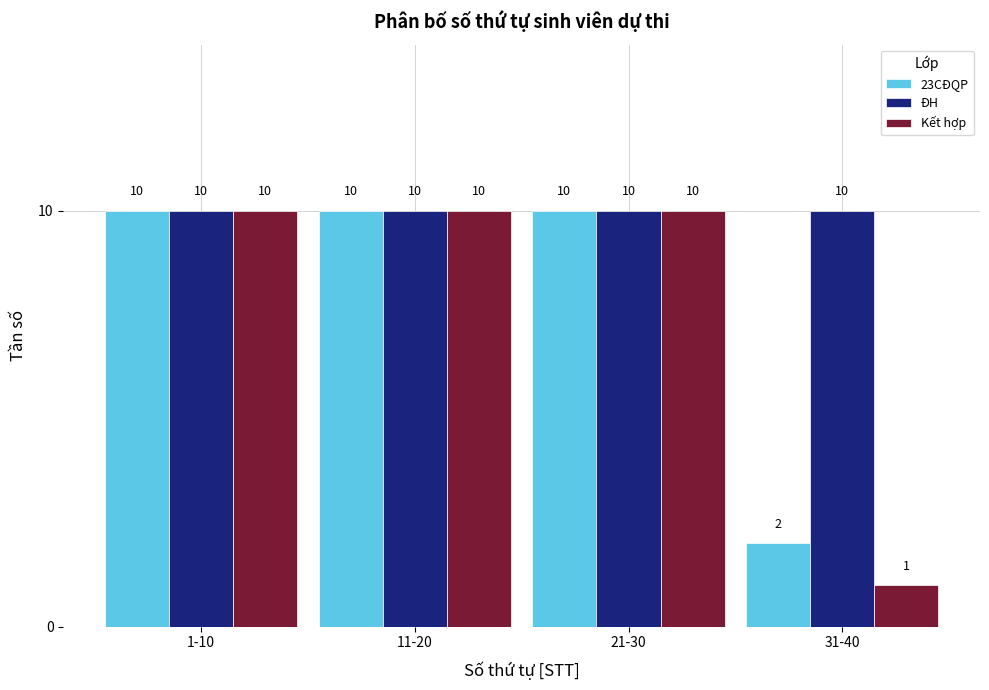

Reading left to right, extract all data points from this chart.

23CĐQP: 1-10=10	11-20=10	21-30=10	31-40=2
ĐH: 1-10=10	11-20=10	21-30=10	31-40=10
Kết hợp: 1-10=10	11-20=10	21-30=10	31-40=1